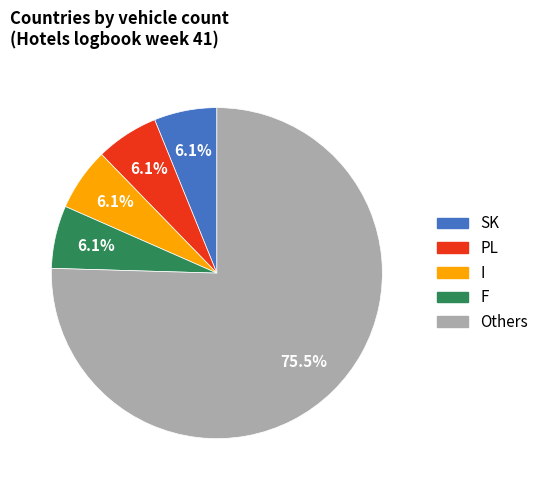

Is there a majority slice in this chart?

Yes